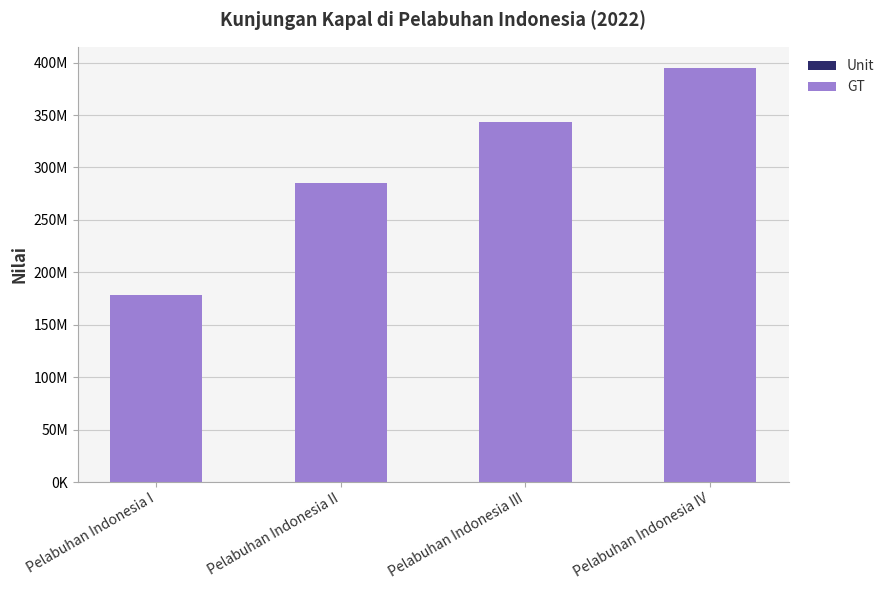

Are the bars horizontal?

No